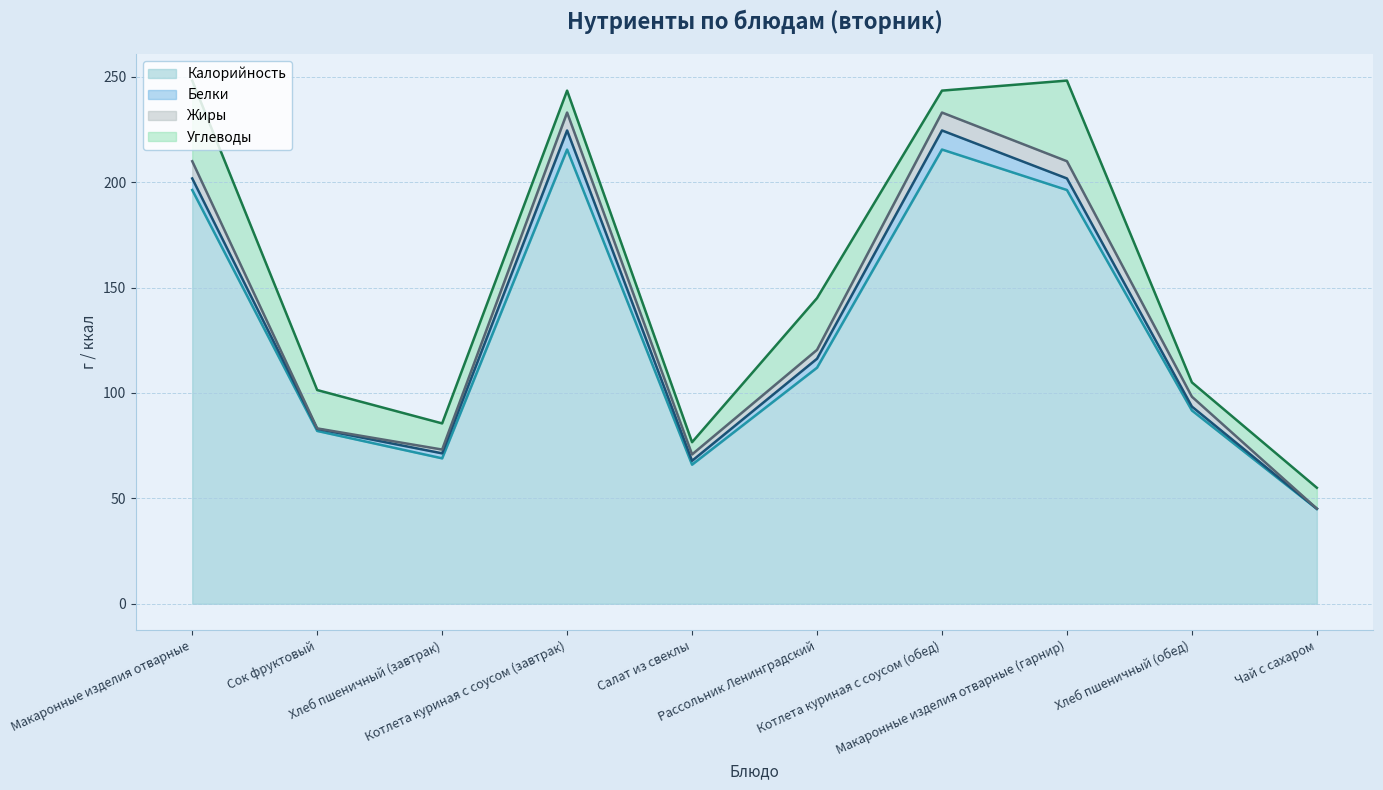

What is the label of the 10th point from the right?

Макаронные изделия отварные